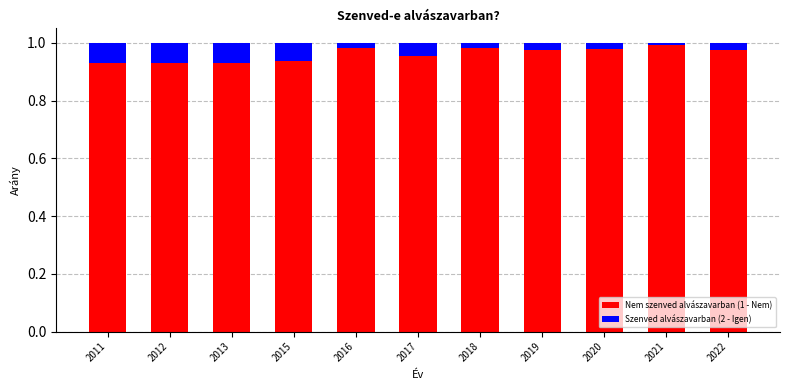

True or false: Nem szenved alvászavarban (1 - Nem) has a value of 1.0 at 2019.

True